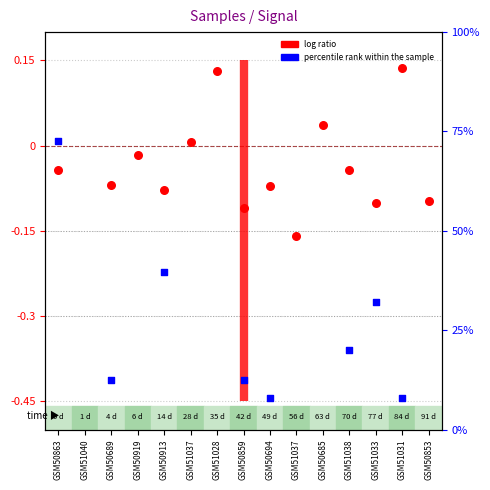

Is the value of log ratio at GSM51028 greater than the value of percentile rank within the sample at GSM50853?

Yes